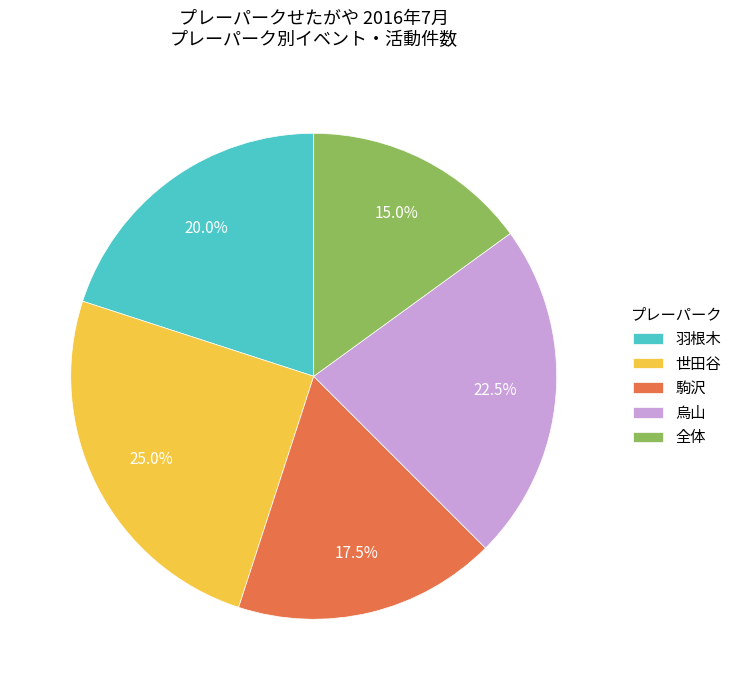

What is the smallest slice in the pie chart?

全体